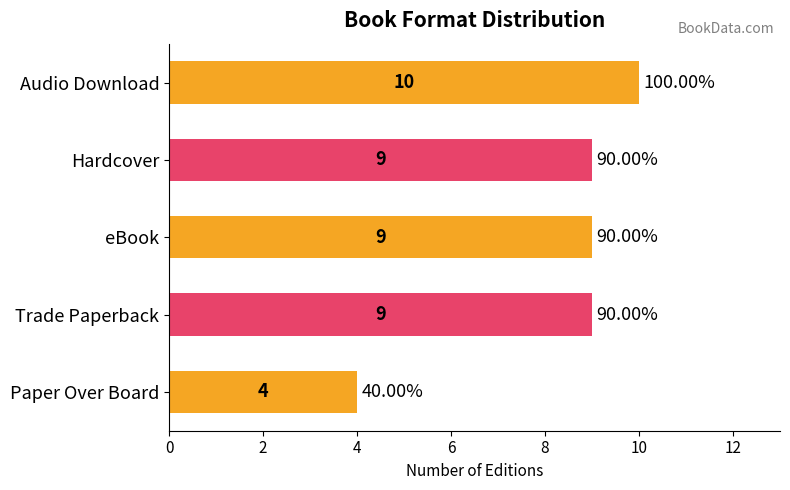

What is the label of the 5th bar from the bottom?

Audio Download